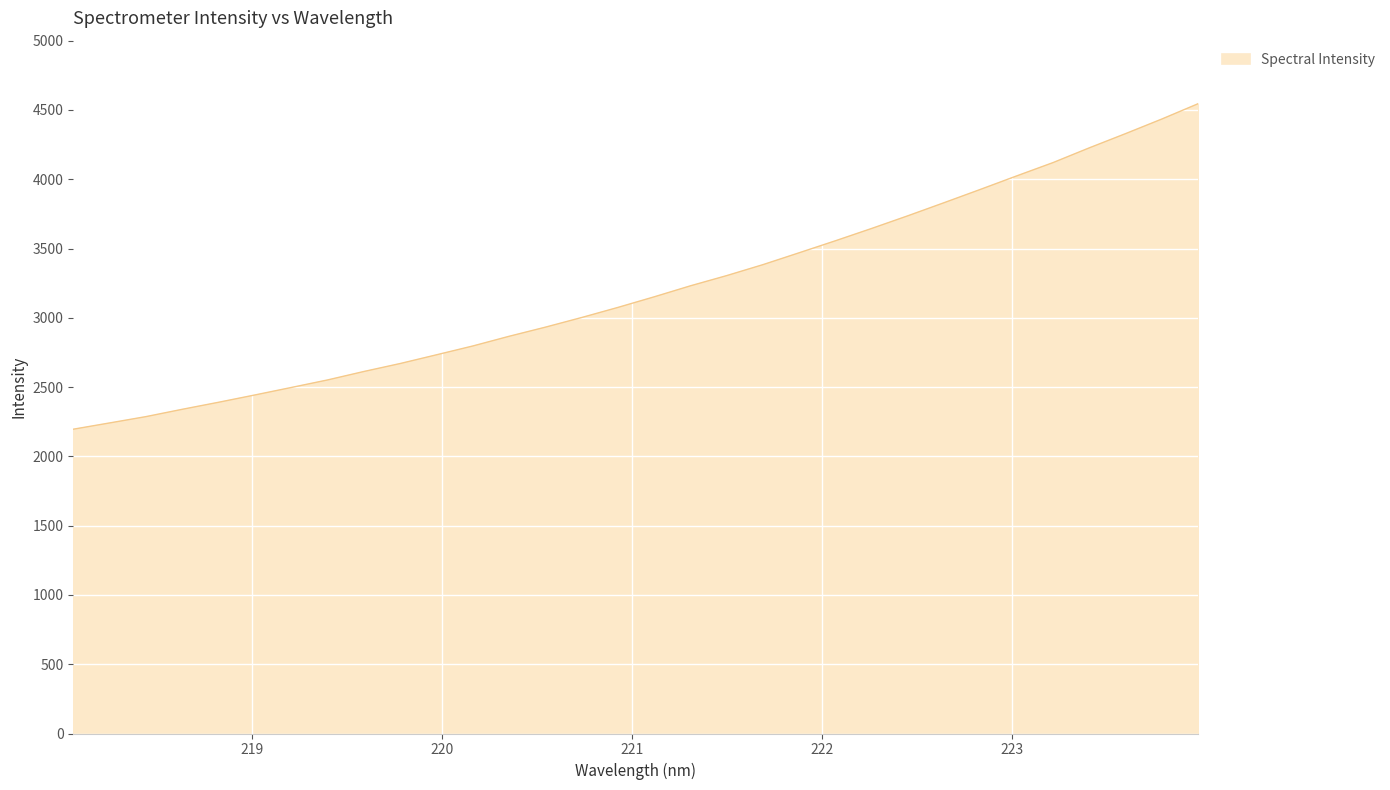

What is the difference between the maximum and minimum values?

2349.4